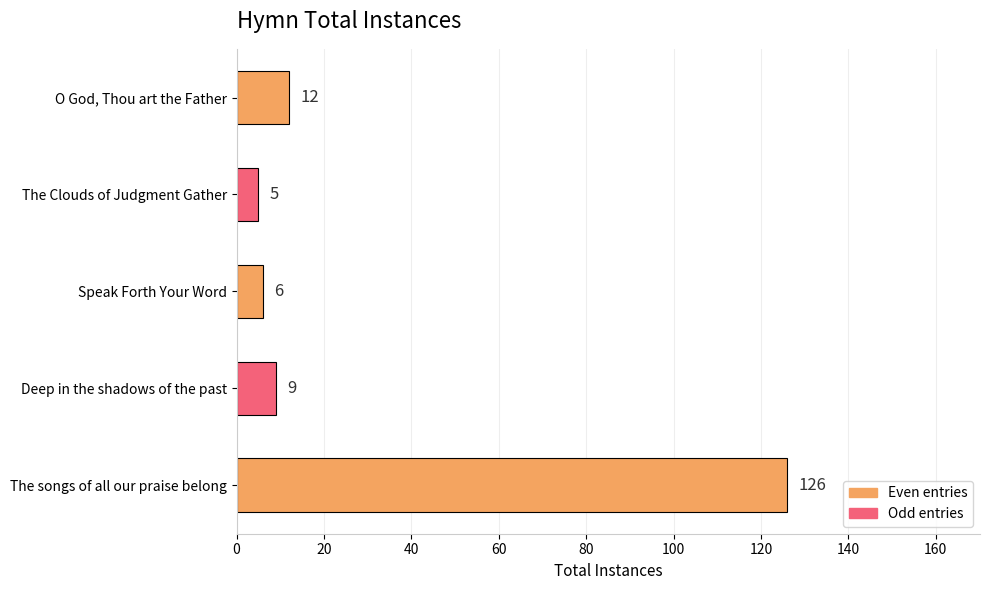

True or false: the data shows 184 at The songs of all our praise belong.

False